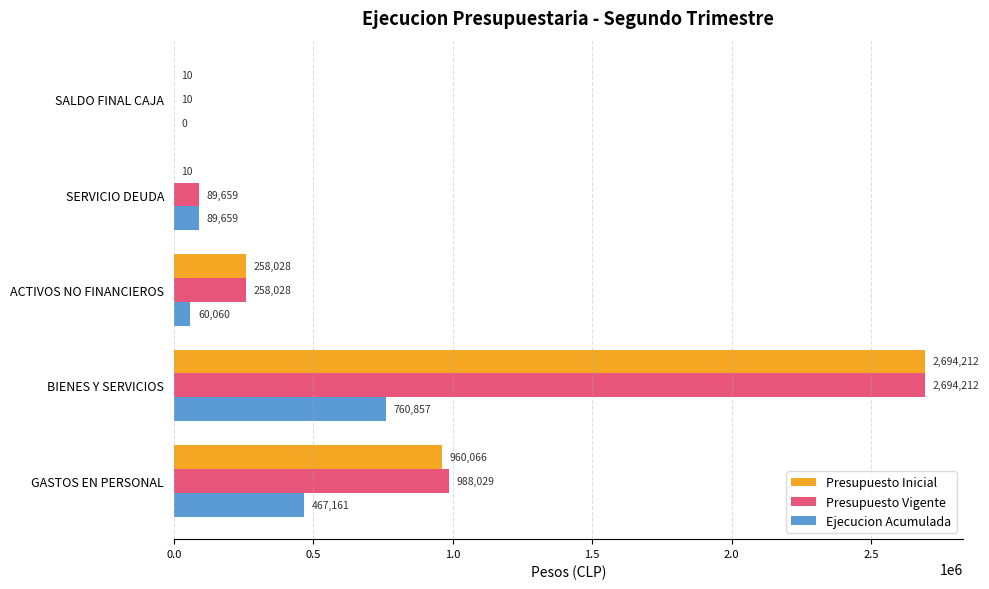

Between ACTIVOS NO FINANCIEROS and SERVICIO DEUDA, which series saw the biggest shift?

Presupuesto Inicial